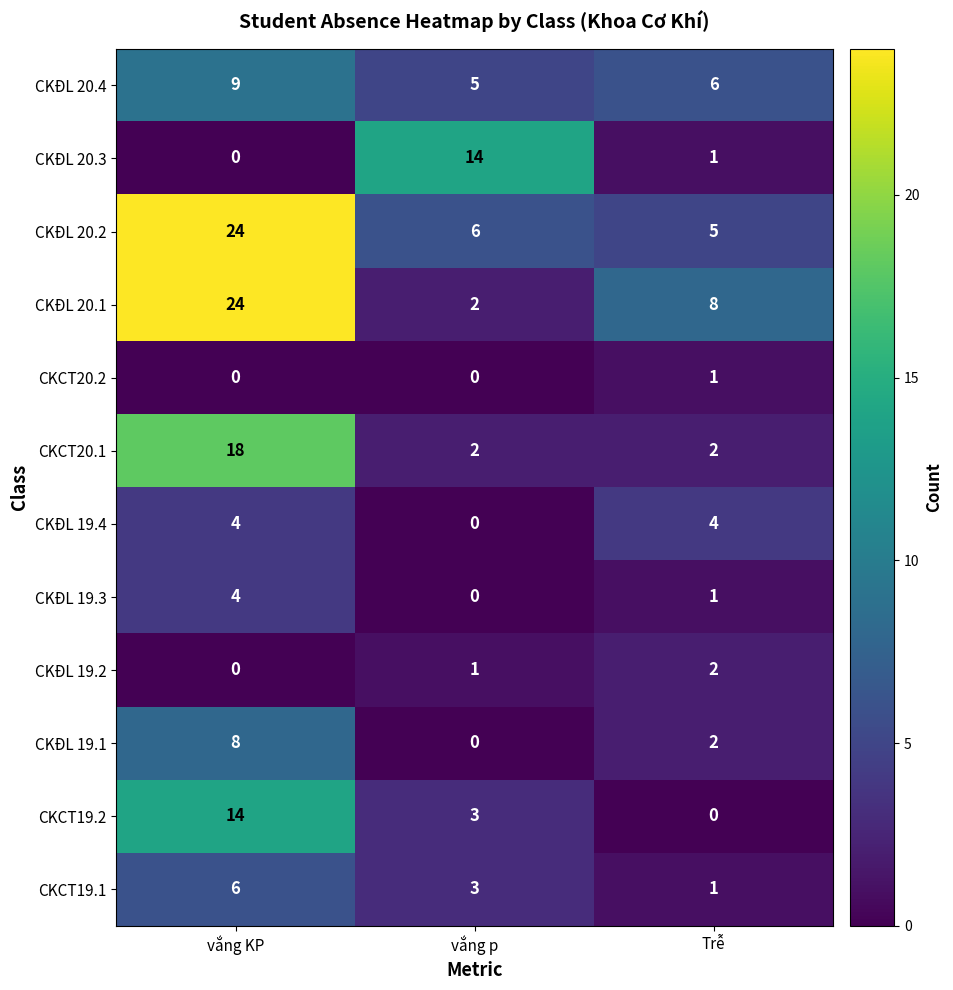

List the labels in order of CKĐL 20.3 value, largest first.

vắng p, Trễ, vắng KP